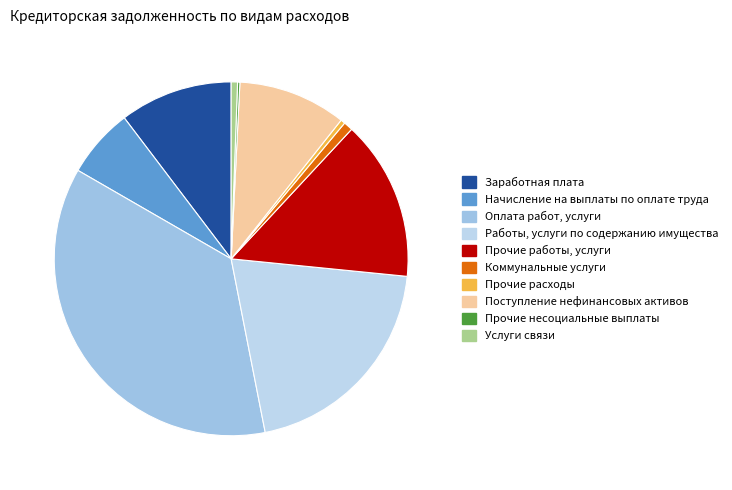

The Начисление на выплаты по оплате труда slice represents 6% of the pie. True or false?

True